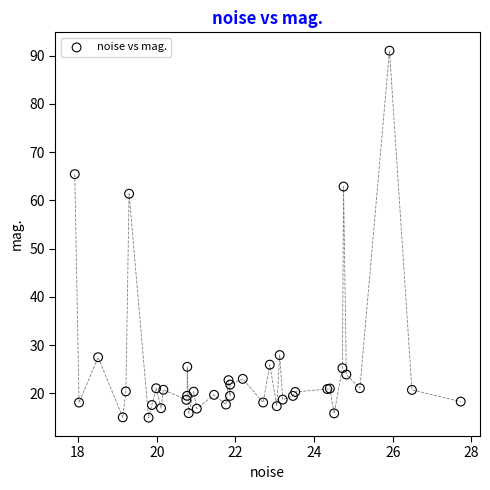

What Y value in the scatter plot is closest to 52?

61.4